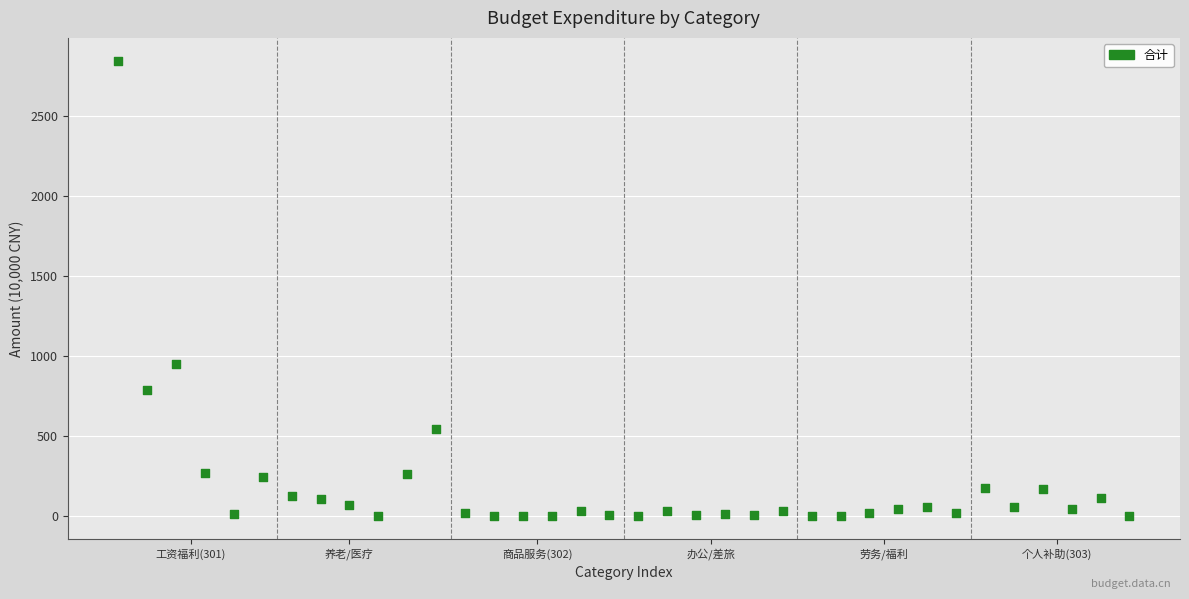

What Y value in the scatter plot is closest to 1423?

953.0